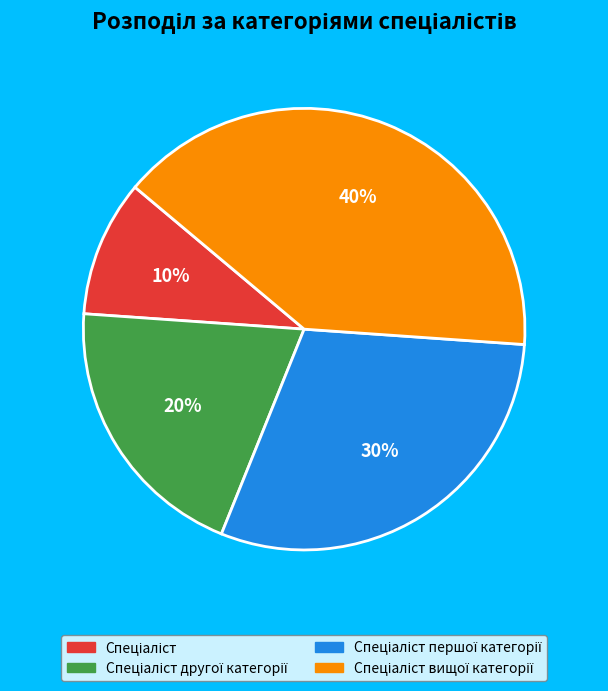

To the nearest percent, what is the difference between the largest and smallest slice percentages?

30%